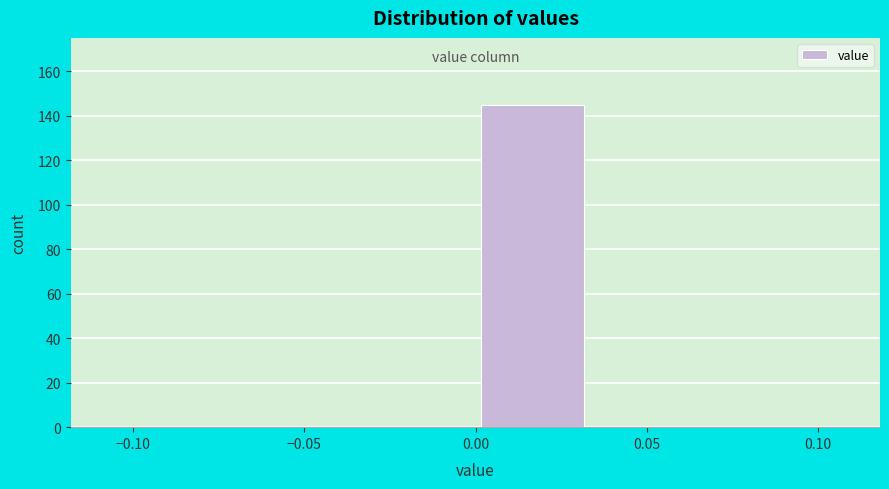

Over which range of the x-axis is the bar tallest?

0.000 to 0.035